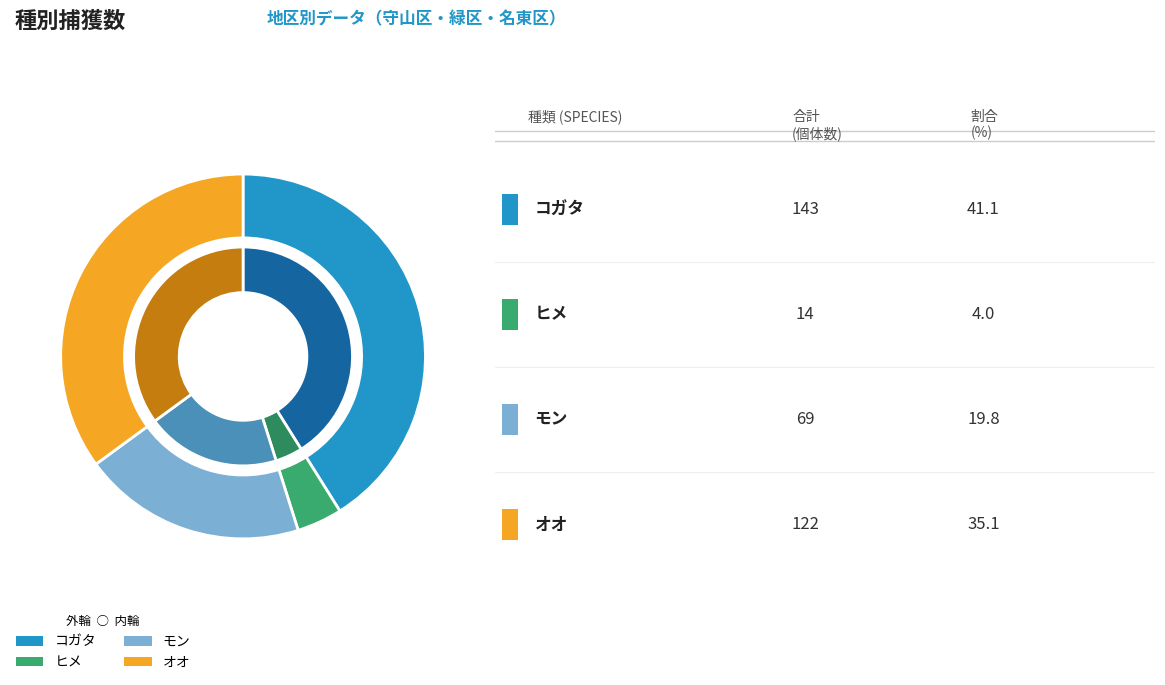

Rank the categories by オオ value from lowest to highest.

名東区, 守山区, 緑区